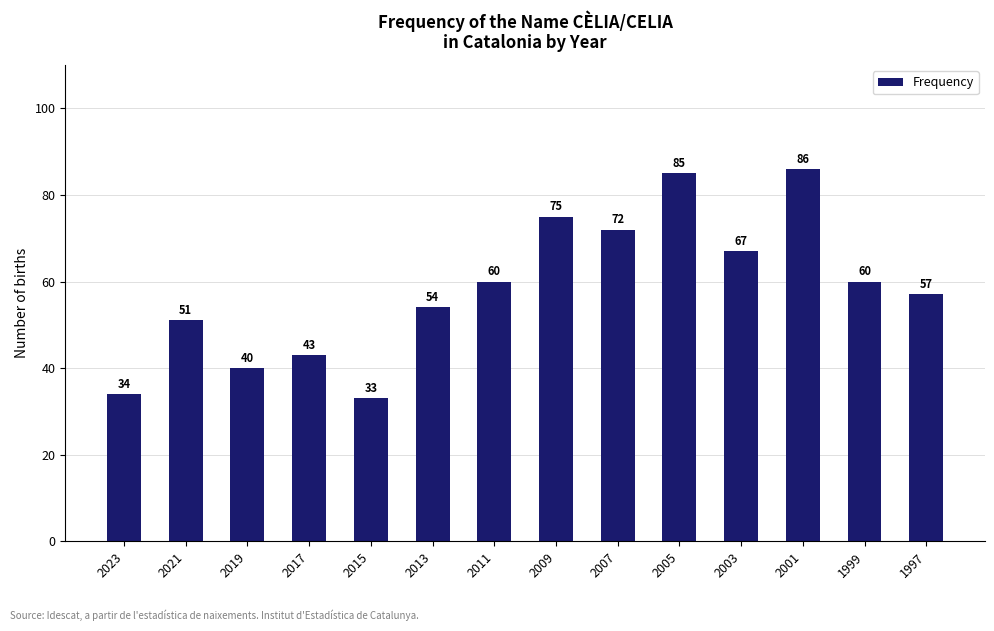

True or false: the data shows 145 at 2001.

False